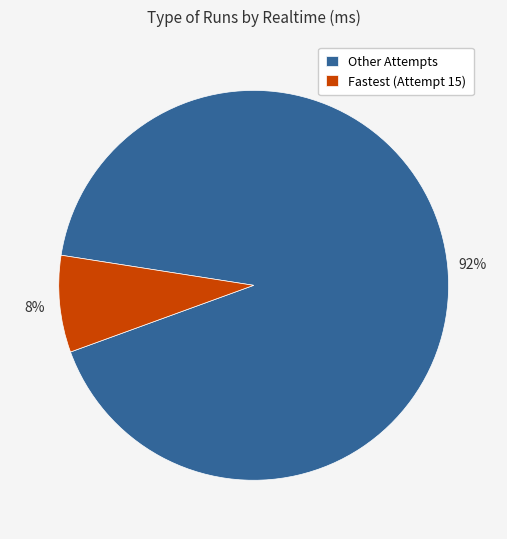

To the nearest percent, what is the difference between the largest and smallest slice percentages?

84%